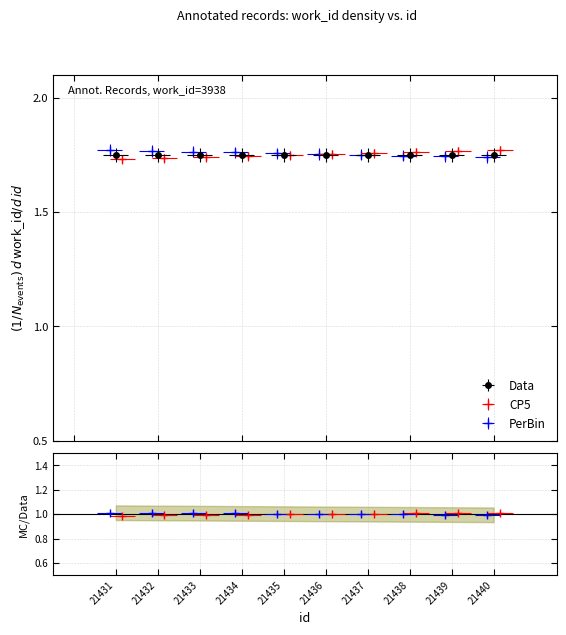

How many Data values are between 1 and 2?

10